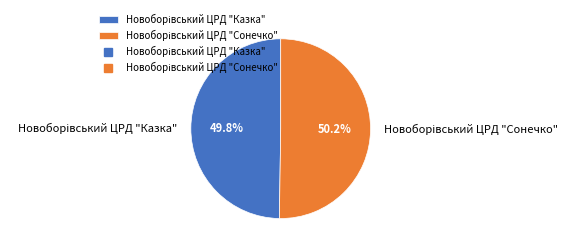

Is there any slice that represents more than half of the pie?

Yes